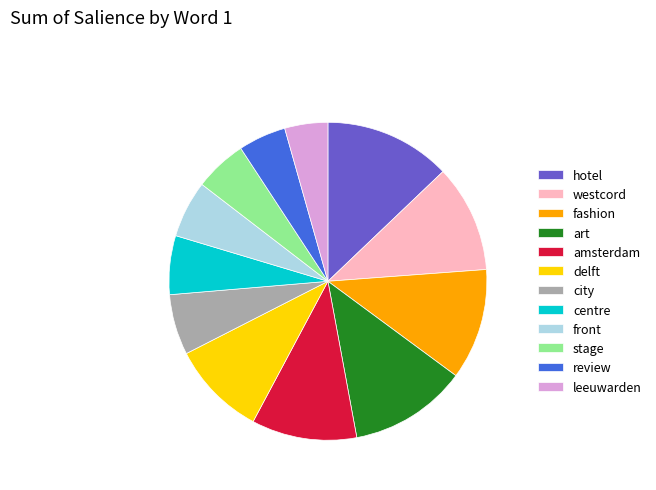

Which category has the biggest portion of the pie?

hotel